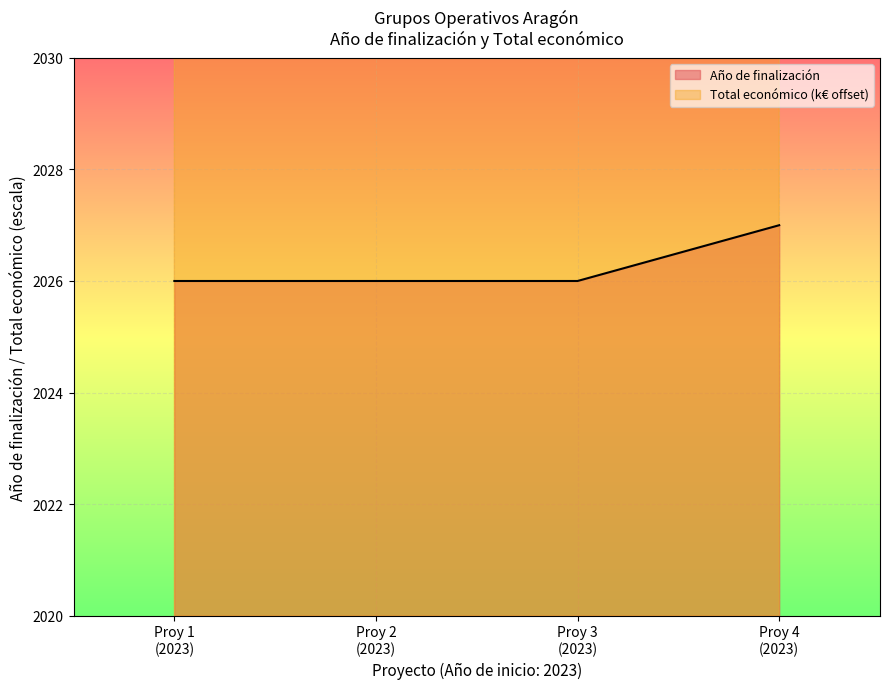

Is the value of Año de finalización at Proy 1 (2023) greater than the value of Total económico at Proy 3 (2023)?

No